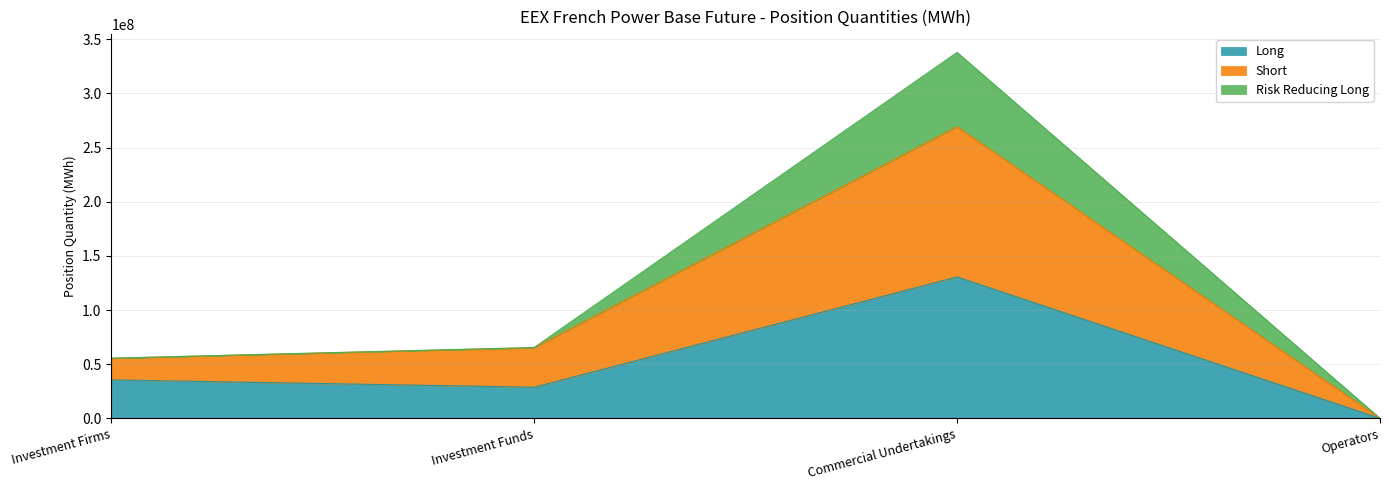

At how many categories does at least one series exceed 144841806?

1